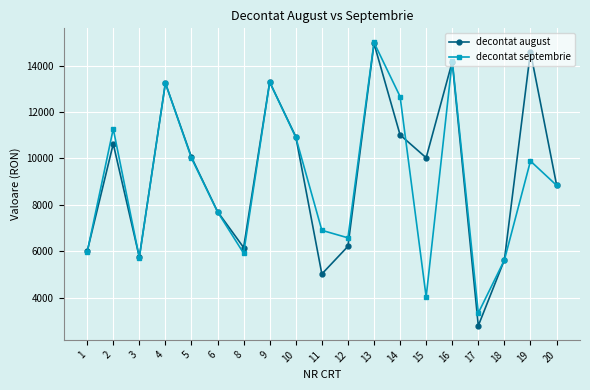

What is the minimum value shown in the chart?

2784.0